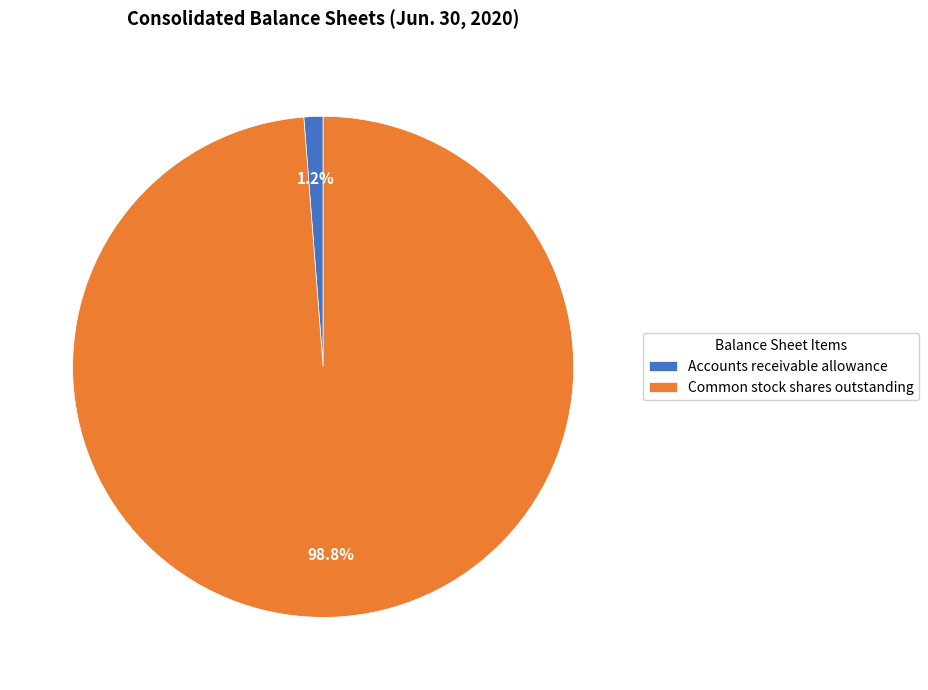

Which slice is the largest?

Common stock shares outstanding